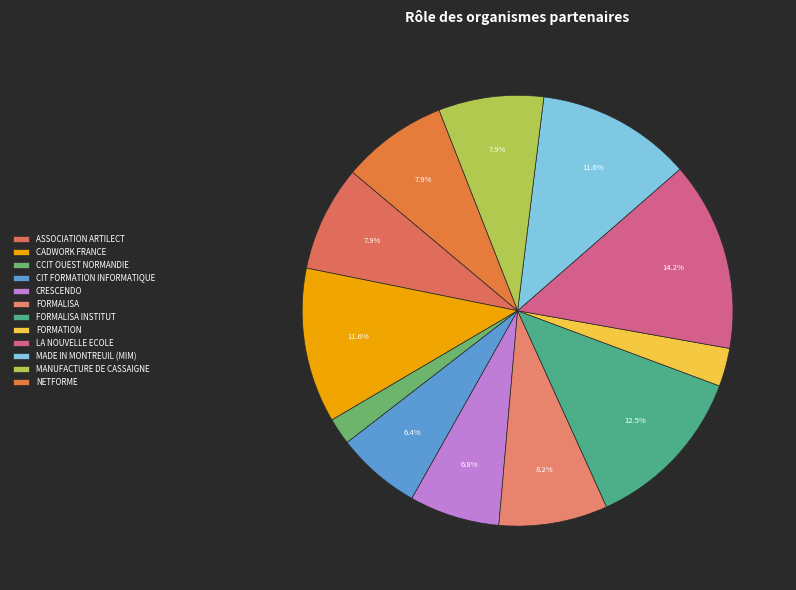

How many slices are in this pie chart?

12